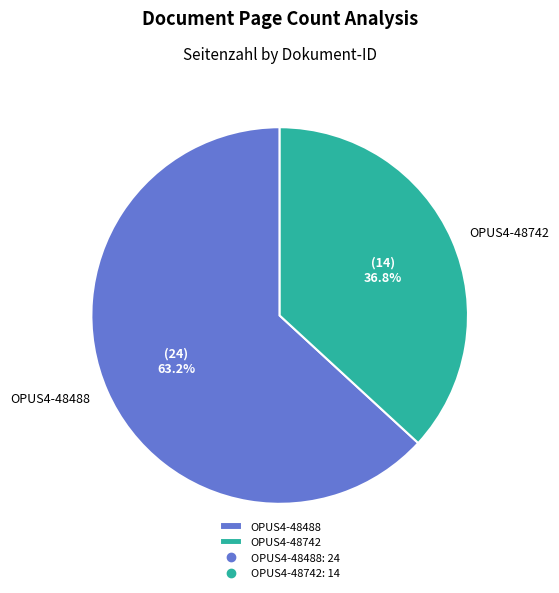

How many slices are in this pie chart?

2